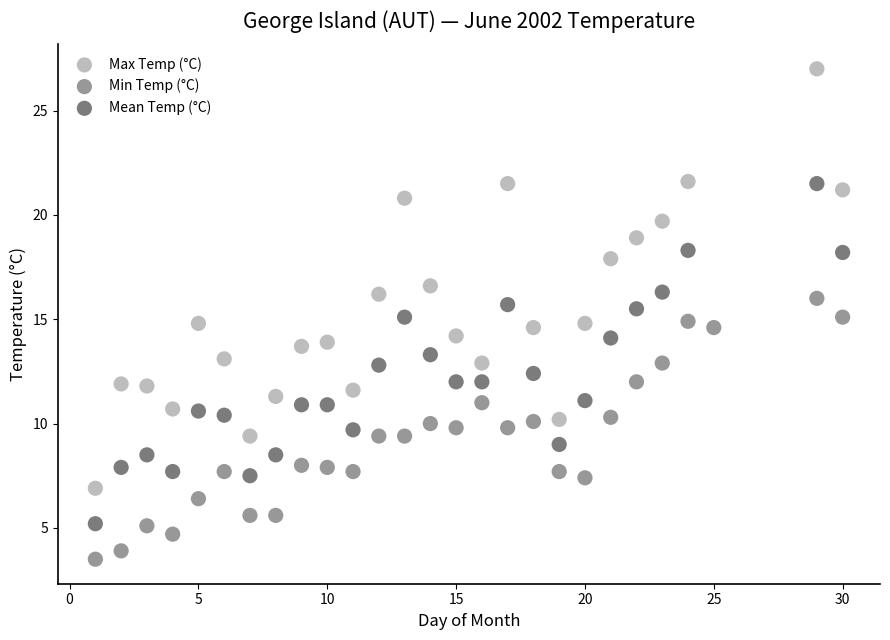

Which series contains the lowest Y value?

Min Temp (°C)